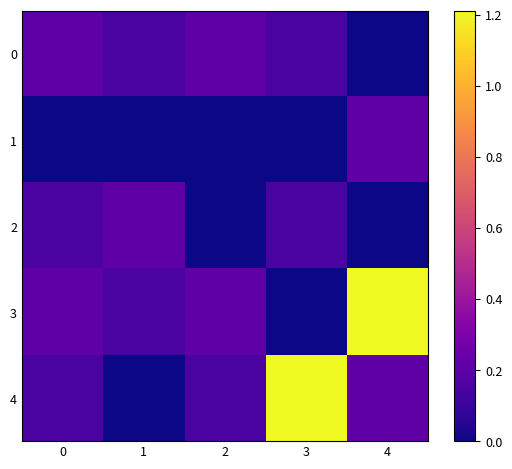

Reading left to right, extract all data points from this chart.

0: 0=0.2	1=0.1	2=0.2	3=0.1	4=0.0
1: 0=0.0	1=0.0	2=0.0	3=0.0	4=0.2
2: 0=0.1	1=0.2	2=0.0	3=0.1	4=0.0
3: 0=0.2	1=0.1	2=0.2	3=0.0	4=1.2
4: 0=0.1	1=0.0	2=0.1	3=1.2	4=0.2